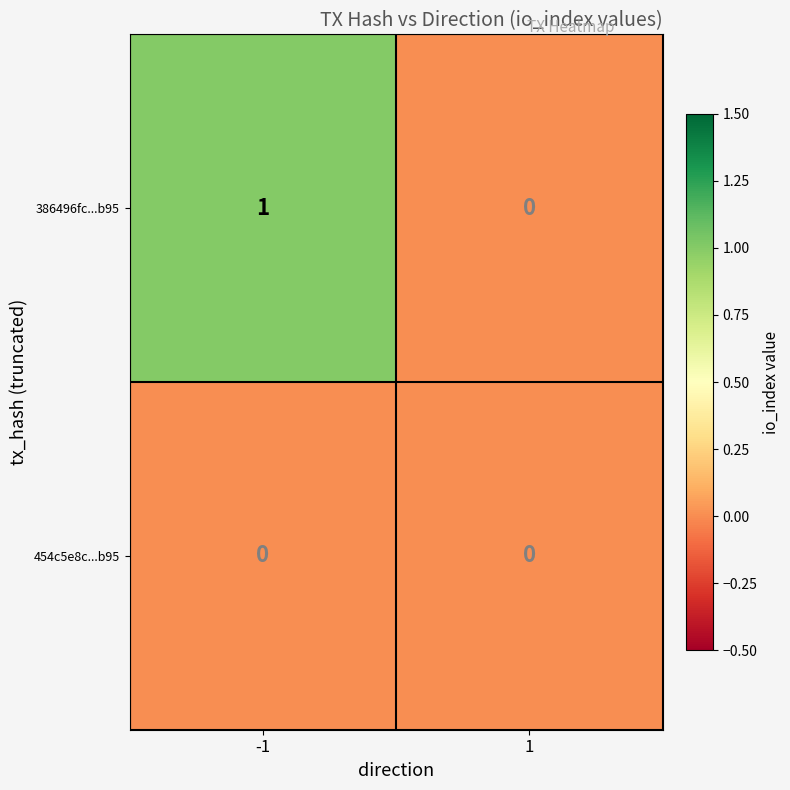

Reading left to right, extract all data points from this chart.

386496fc...b95: 1	0
454c5e8c...b95: 0	0